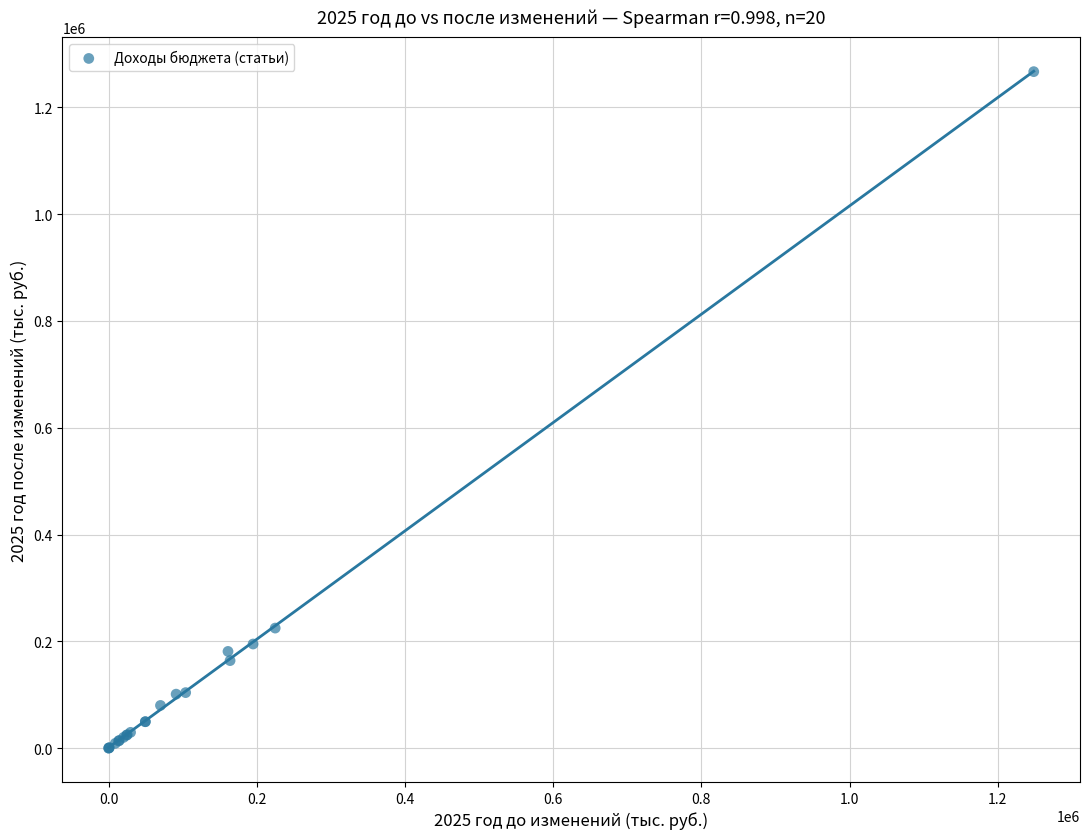

What Y value in the scatter plot is closest to 633344?

224829.0